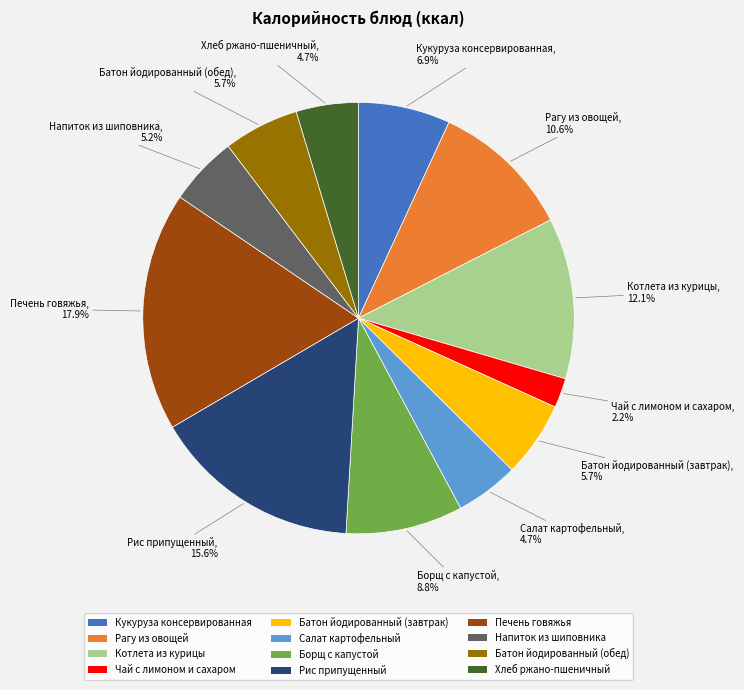

The Чай с лимоном и сахаром slice represents 2% of the pie. True or false?

True